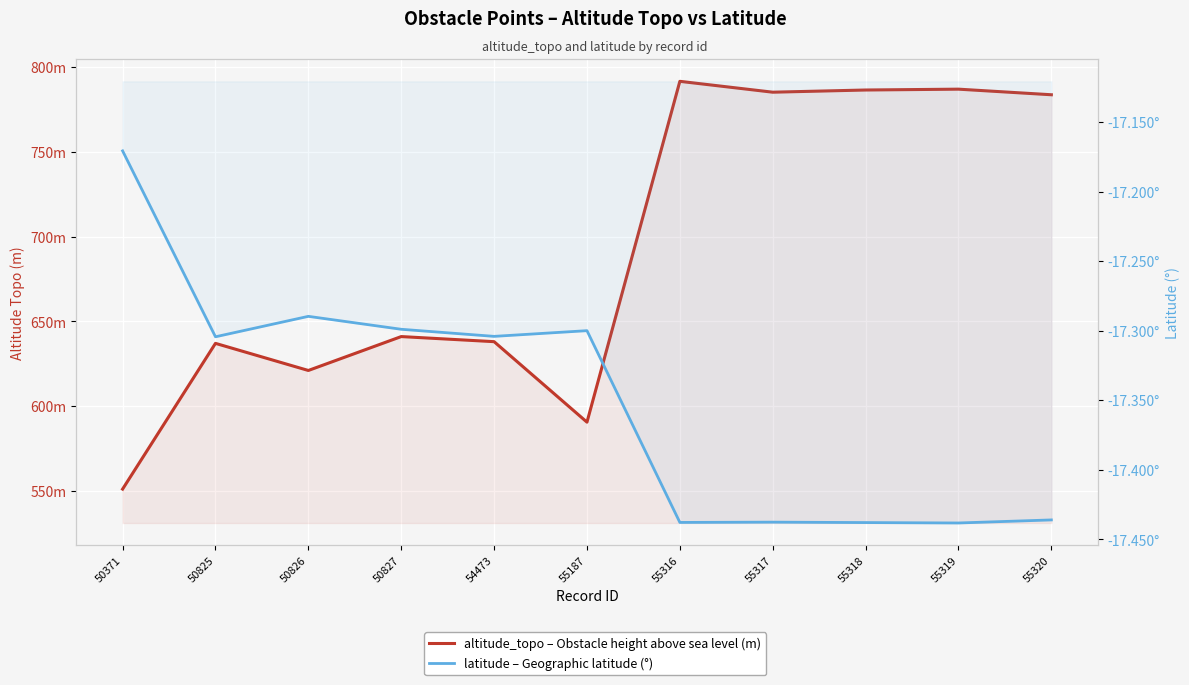

Count the number of categories in the chart.

11